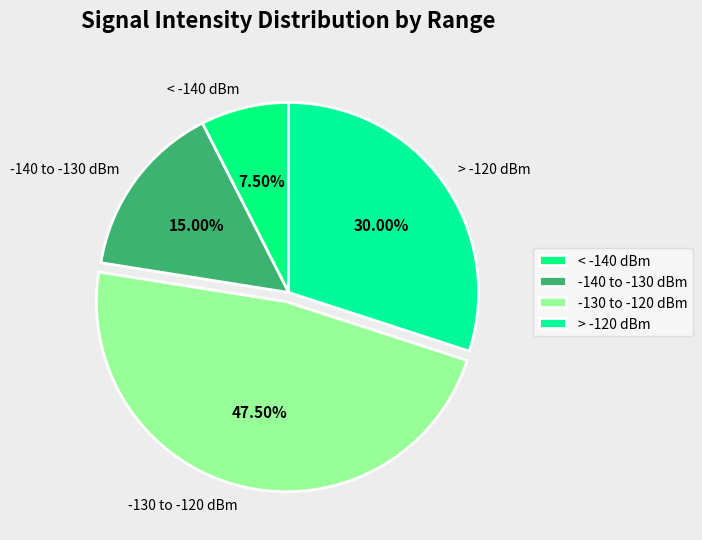

Do > -120 dBm and -130 to -120 dBm together represent more than half of the pie?

Yes